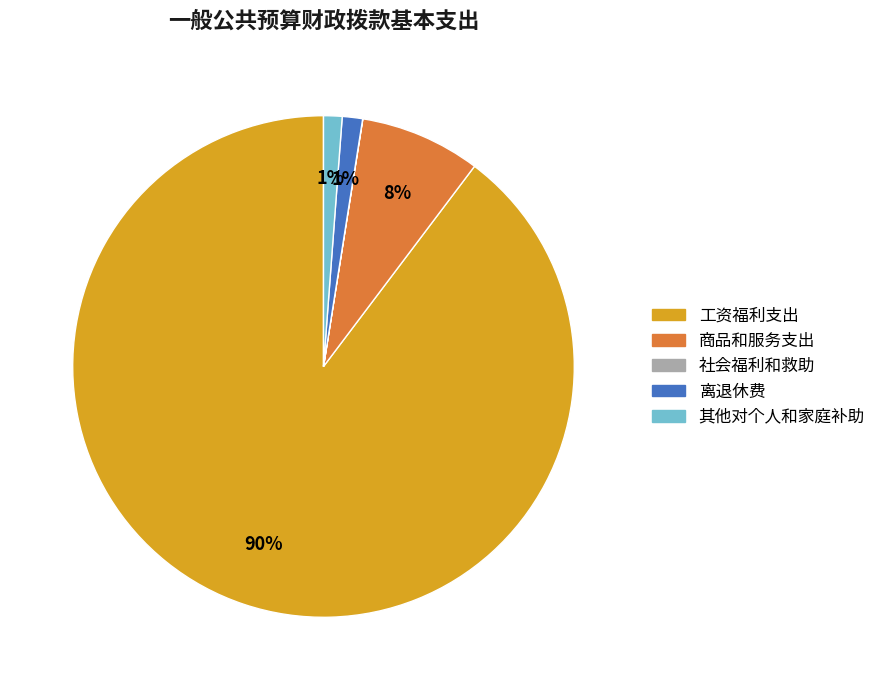

The 商品和服务支出 slice represents 1% of the pie. True or false?

False